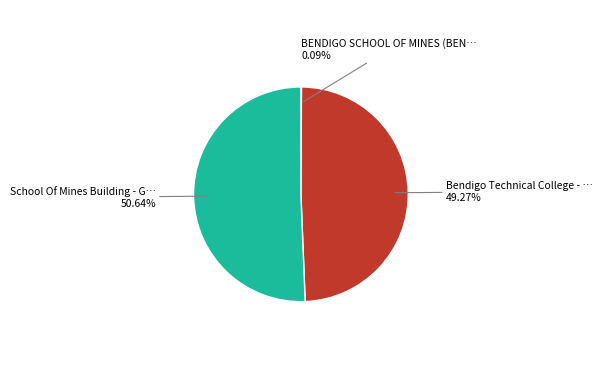

Does any single category account for the majority?

Yes